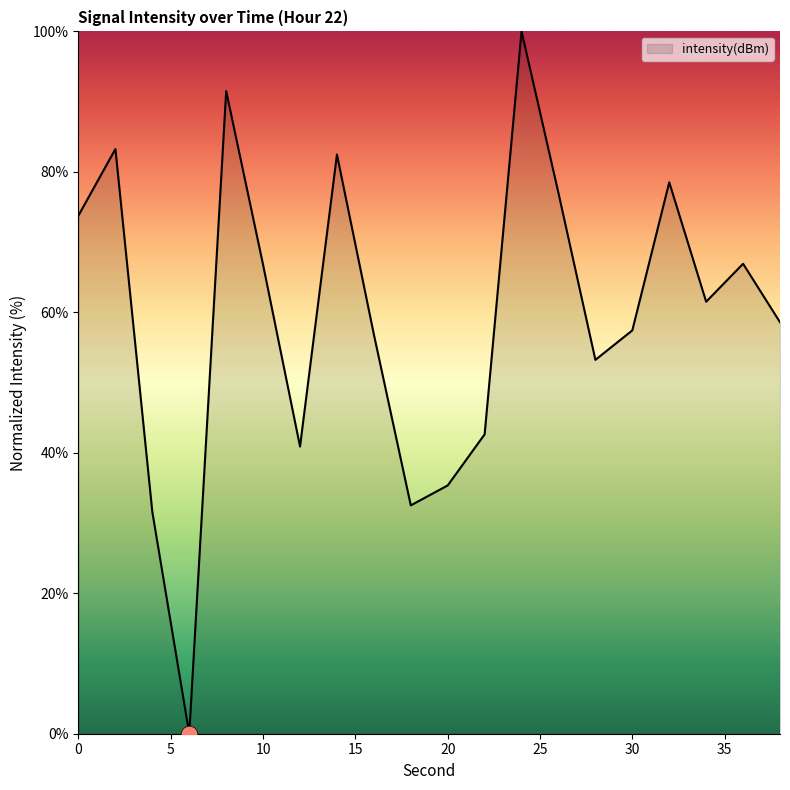

How many lines are shown in the chart?

1